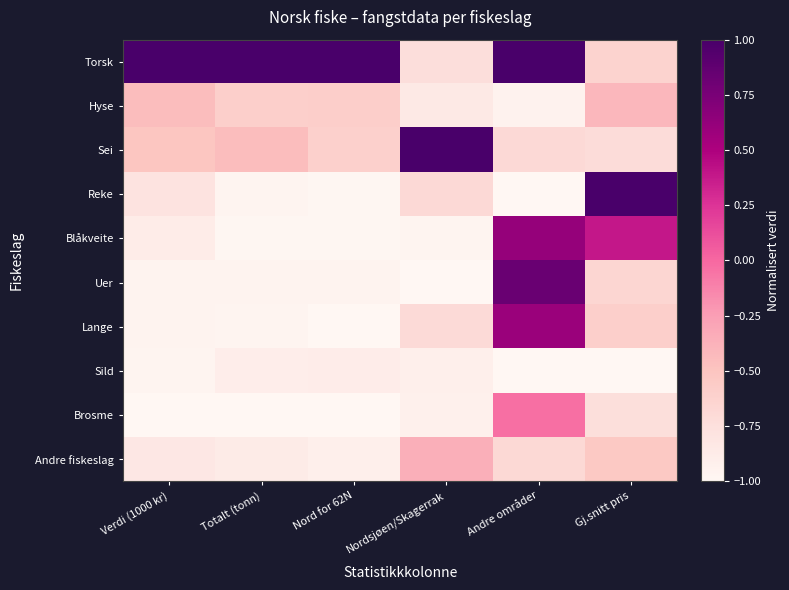

Reading left to right, list all the values displayed in this chart.

Torsk: Verdi (1000 kr)=1.0	Totalt (tonn)=1.0	Nord for 62N=1.0	Nordsjøen/Skagerrak=-0.7	Andre områder=1.0	Gj.snitt pris=-0.6
Hyse: Verdi (1000 kr)=-0.4	Totalt (tonn)=-0.6	Nord for 62N=-0.6	Nordsjøen/Skagerrak=-0.9	Andre områder=-0.9	Gj.snitt pris=-0.4
Sei: Verdi (1000 kr)=-0.5	Totalt (tonn)=-0.5	Nord for 62N=-0.6	Nordsjøen/Skagerrak=1.0	Andre områder=-0.7	Gj.snitt pris=-0.7
Reke: Verdi (1000 kr)=-0.8	Totalt (tonn)=-1.0	Nord for 62N=-1.0	Nordsjøen/Skagerrak=-0.7	Andre områder=-1.0	Gj.snitt pris=1.0
Blåkveite: Verdi (1000 kr)=-0.9	Totalt (tonn)=-1.0	Nord for 62N=-1.0	Nordsjøen/Skagerrak=-1.0	Andre områder=0.6	Gj.snitt pris=0.4
Uer: Verdi (1000 kr)=-1.0	Totalt (tonn)=-1.0	Nord for 62N=-1.0	Nordsjøen/Skagerrak=-1.0	Andre områder=0.8	Gj.snitt pris=-0.7
Lange: Verdi (1000 kr)=-1.0	Totalt (tonn)=-1.0	Nord for 62N=-1.0	Nordsjøen/Skagerrak=-0.7	Andre områder=0.6	Gj.snitt pris=-0.6
Sild: Verdi (1000 kr)=-1.0	Totalt (tonn)=-0.9	Nord for 62N=-0.9	Nordsjøen/Skagerrak=-0.9	Andre områder=-1.0	Gj.snitt pris=-1.0
Brosme: Verdi (1000 kr)=-1.0	Totalt (tonn)=-1.0	Nord for 62N=-1.0	Nordsjøen/Skagerrak=-0.9	Andre områder=-0.0	Gj.snitt pris=-0.7
Andre fiskeslag: Verdi (1000 kr)=-0.8	Totalt (tonn)=-0.9	Nord for 62N=-0.9	Nordsjøen/Skagerrak=-0.4	Andre områder=-0.7	Gj.snitt pris=-0.5